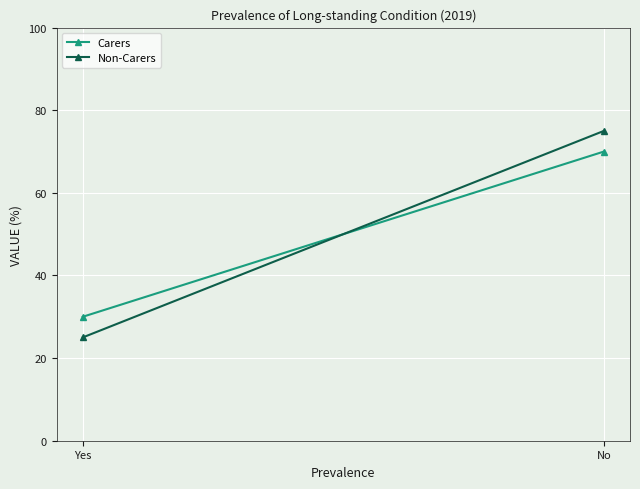

True or false: Carers has a value of 109 at No.

False